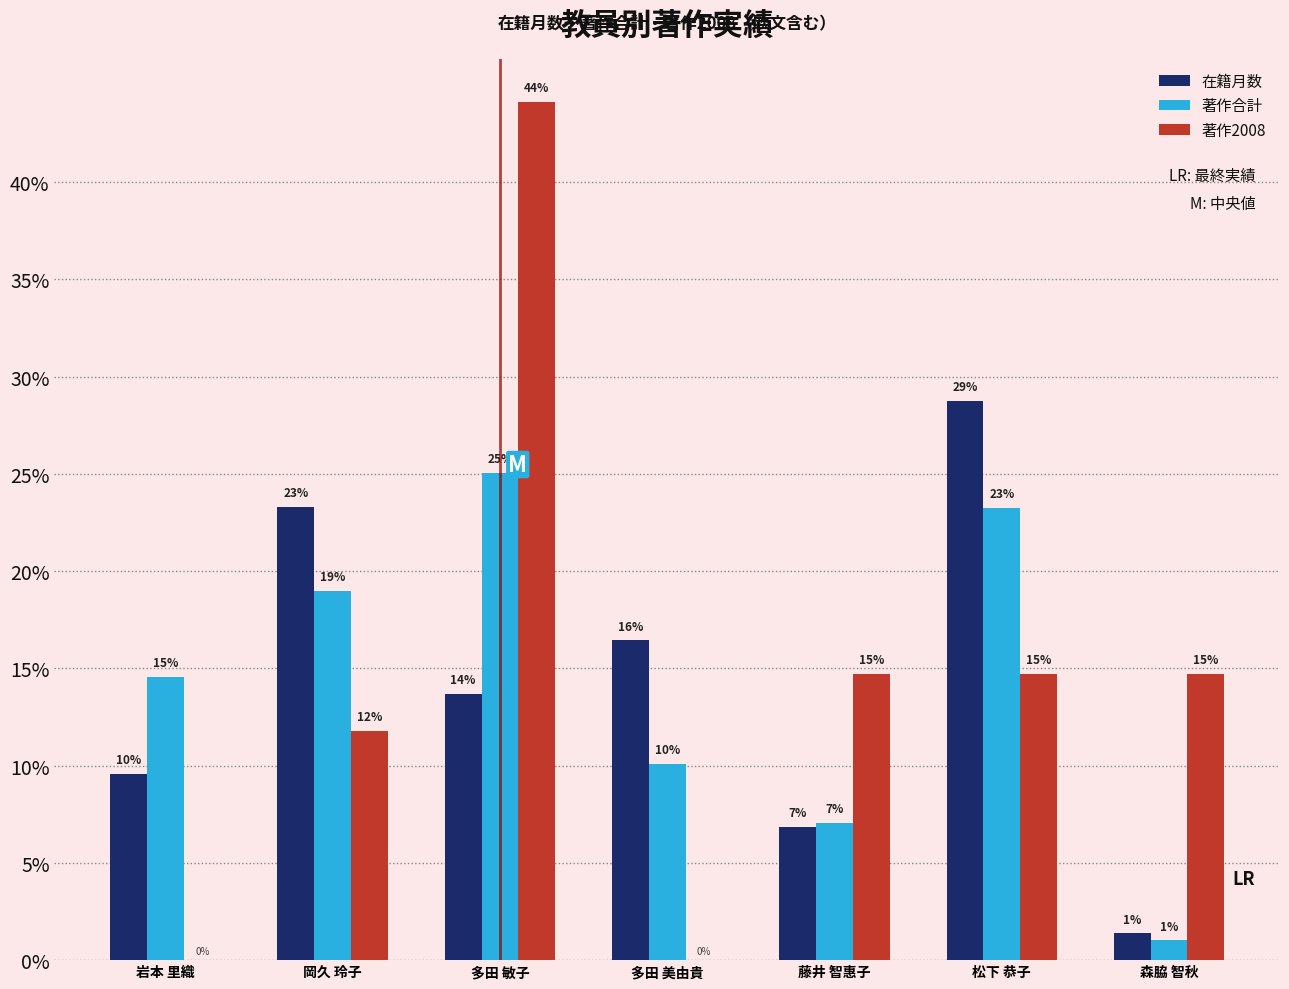

List the labels in order of 著作2008 value, smallest first.

岩本 里織, 多田 美由貴, 岡久 玲子, 藤井 智惠子, 松下 恭子, 森脇 智秋, 多田 敏子